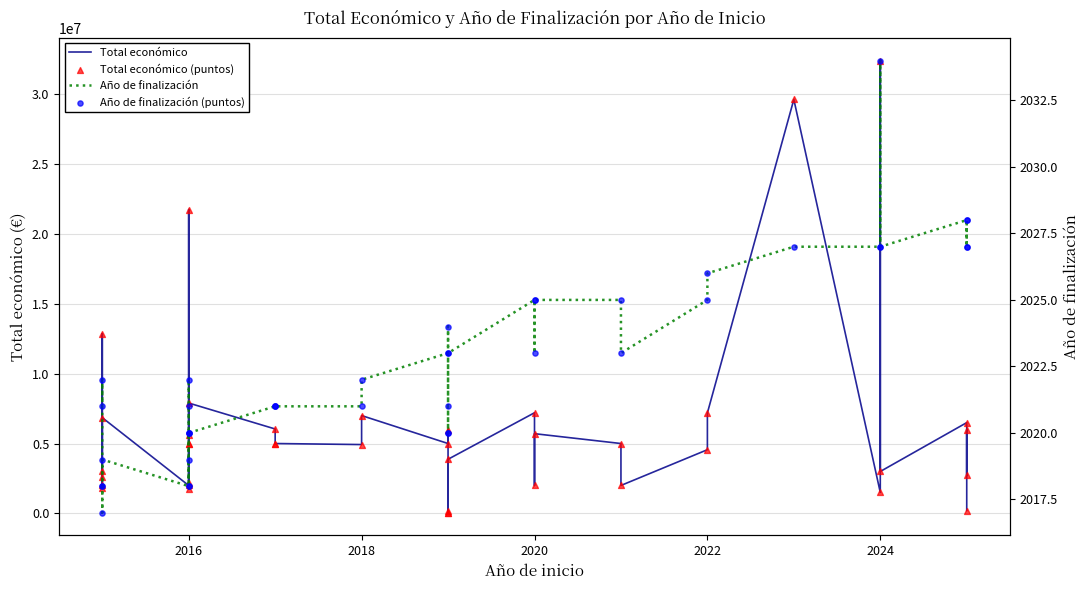

What is the total value across all series at 2024?

13704038